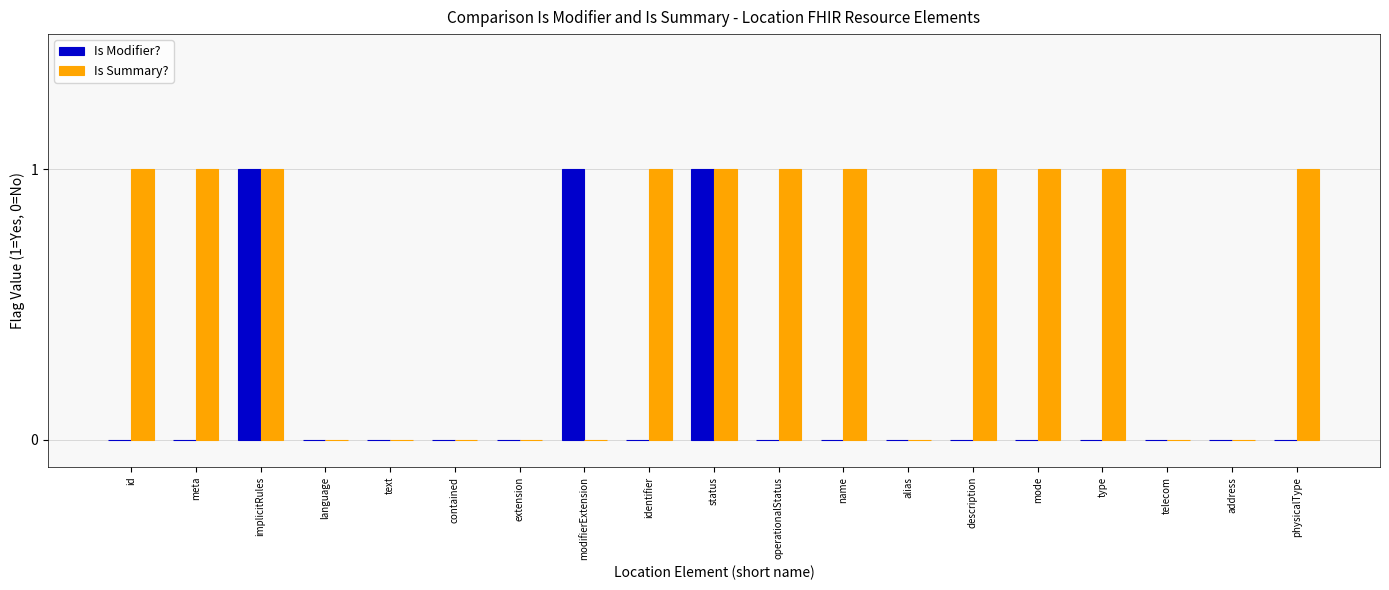

Which series changed the most between id and status?

Is Modifier?